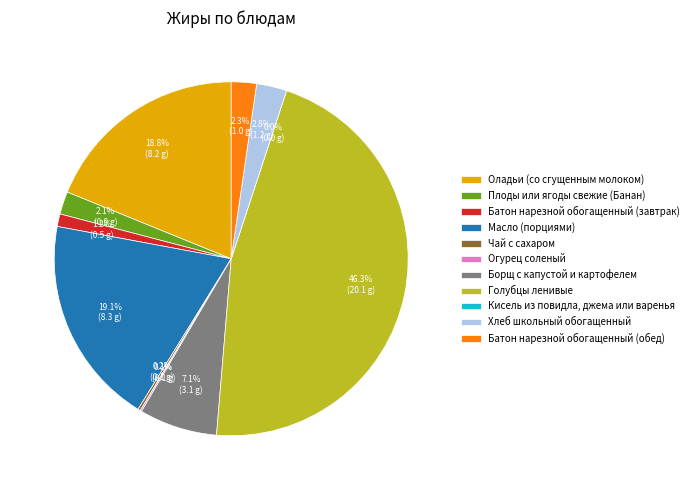

Which slice is the largest?

Голубцы ленивые